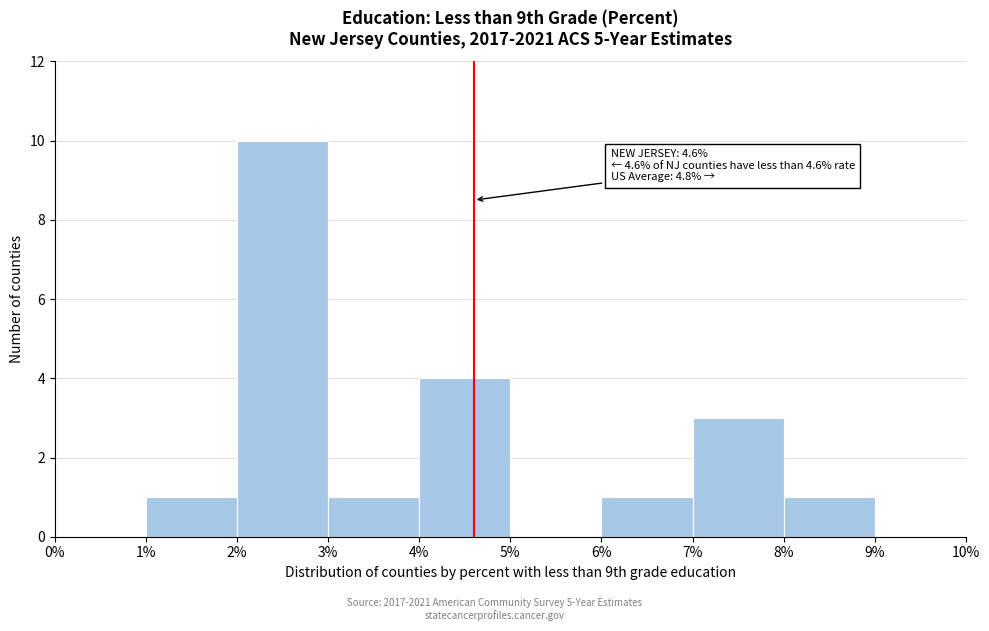

Which range on the x-axis has the tallest bar?

2% to 3%